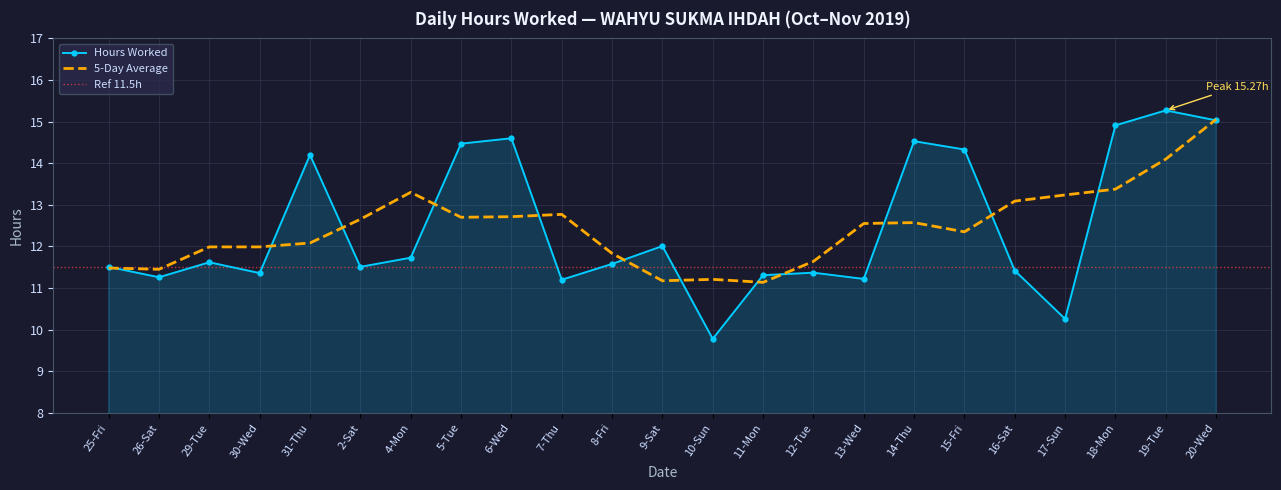

Which has a higher value, 31-Thu or 18-Mon?

18-Mon